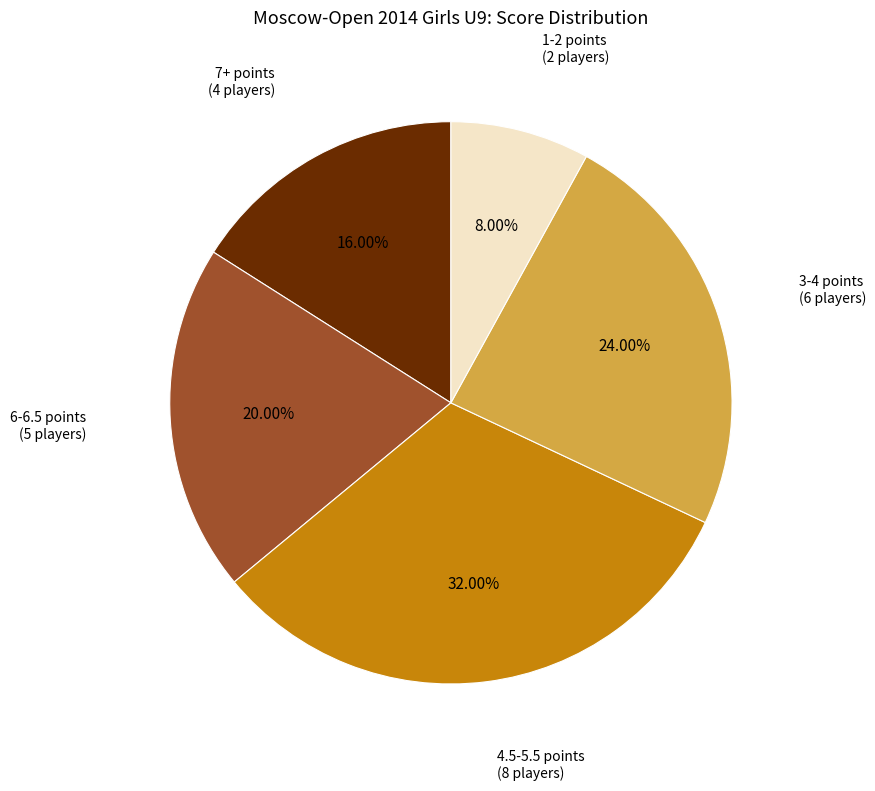

Which has a higher value, 6-6.5 points (5 players) or 4.5-5.5 points (8 players)?

4.5-5.5 points (8 players)